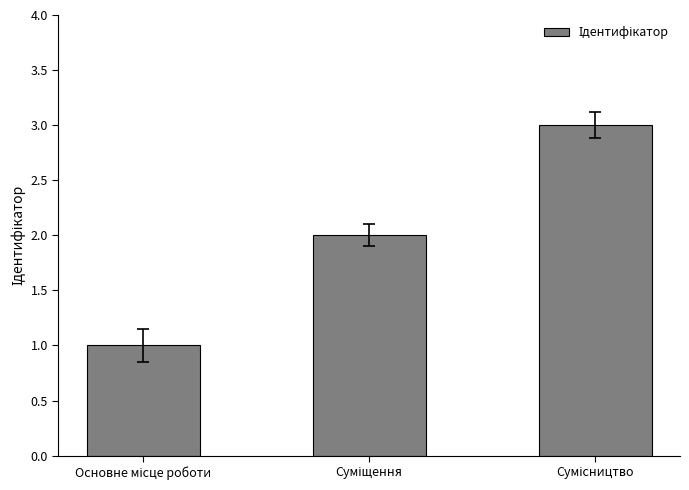

List the labels in order of value, largest first.

Сумісництво, Суміщення, Основне місце роботи